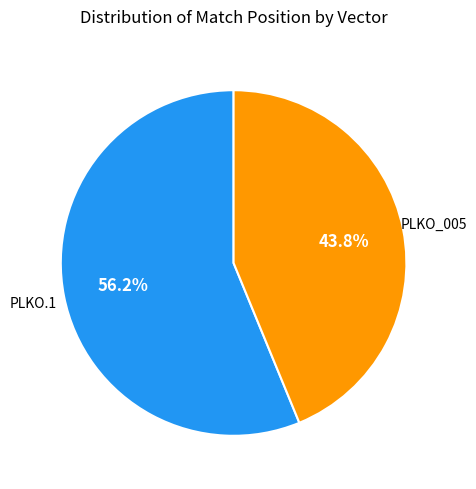

Count the number of slices in the pie.

2